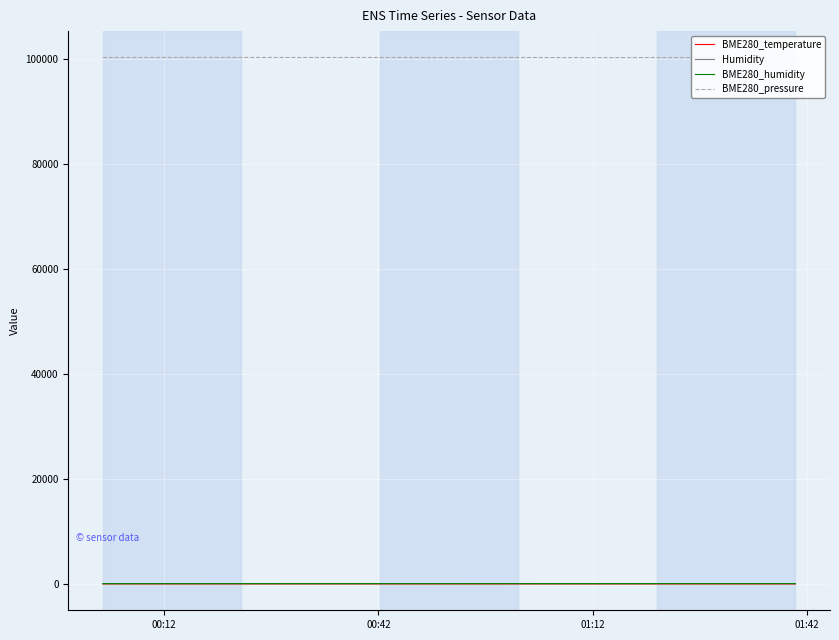

True or false: BME280_pressure and BME280_temperature cross at least once.

False